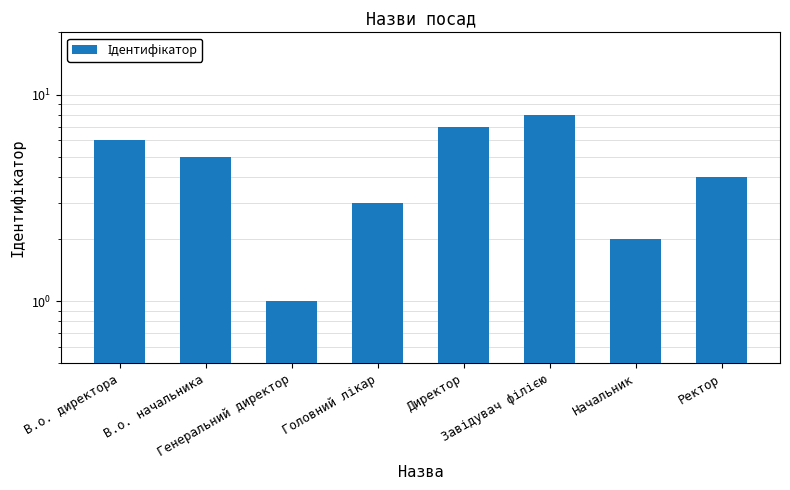

List the labels in order of value, largest first.

Завідувач філією, Директор, В.о. директора, В.о. начальника, Ректор, Головний лікар, Начальник, Генеральний директор